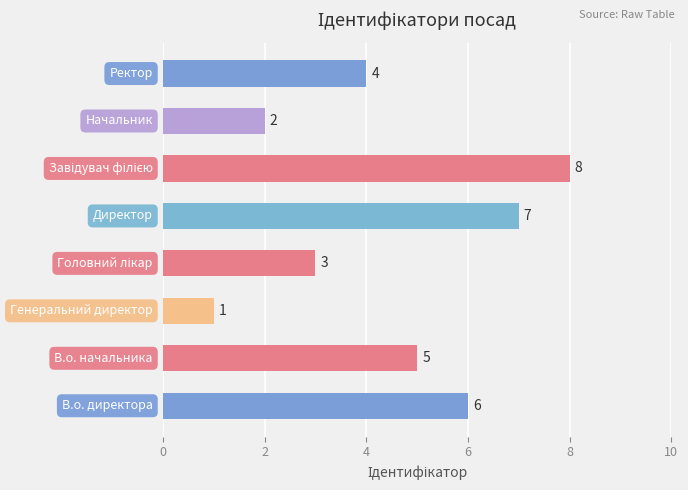

Count the values in the range 3 to 7.

5